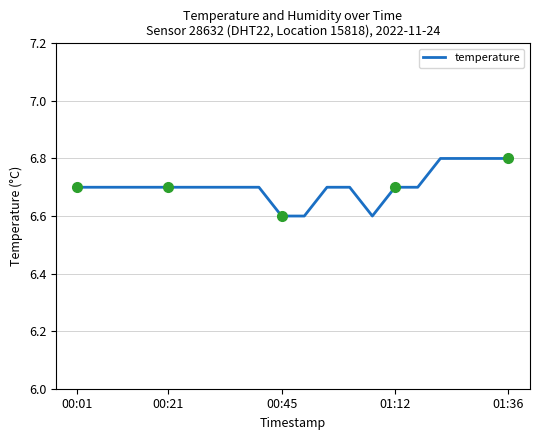

Reading left to right, list all the values displayed in this chart.

6.7	6.7	6.7	6.7	6.7	6.7	6.7	6.7	6.7	6.6	6.6	6.7	6.7	6.6	6.7	6.7	6.8	6.8	6.8	6.8